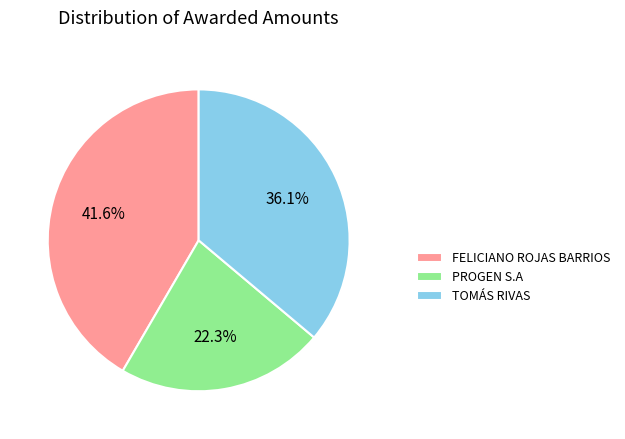

Between FELICIANO ROJAS BARRIOS and PROGEN S.A, which is larger?

FELICIANO ROJAS BARRIOS